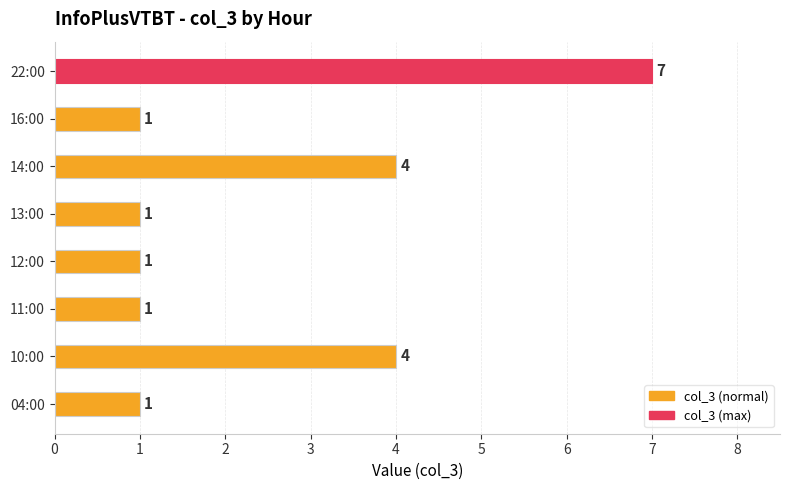

What is the change in value from 10:00 to 16:00?

-3